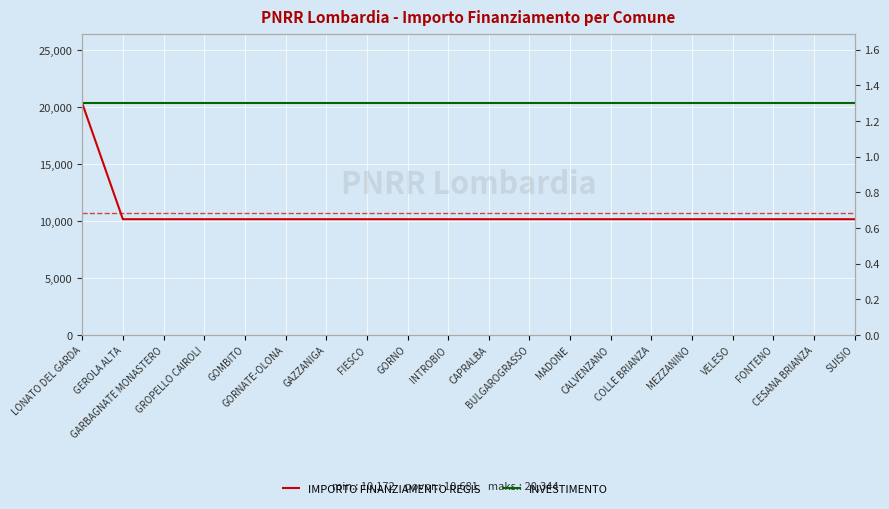

Which category has the lowest value in the IMPORTO FINANZIAMENTO REGIS series?

GEROLA ALTA